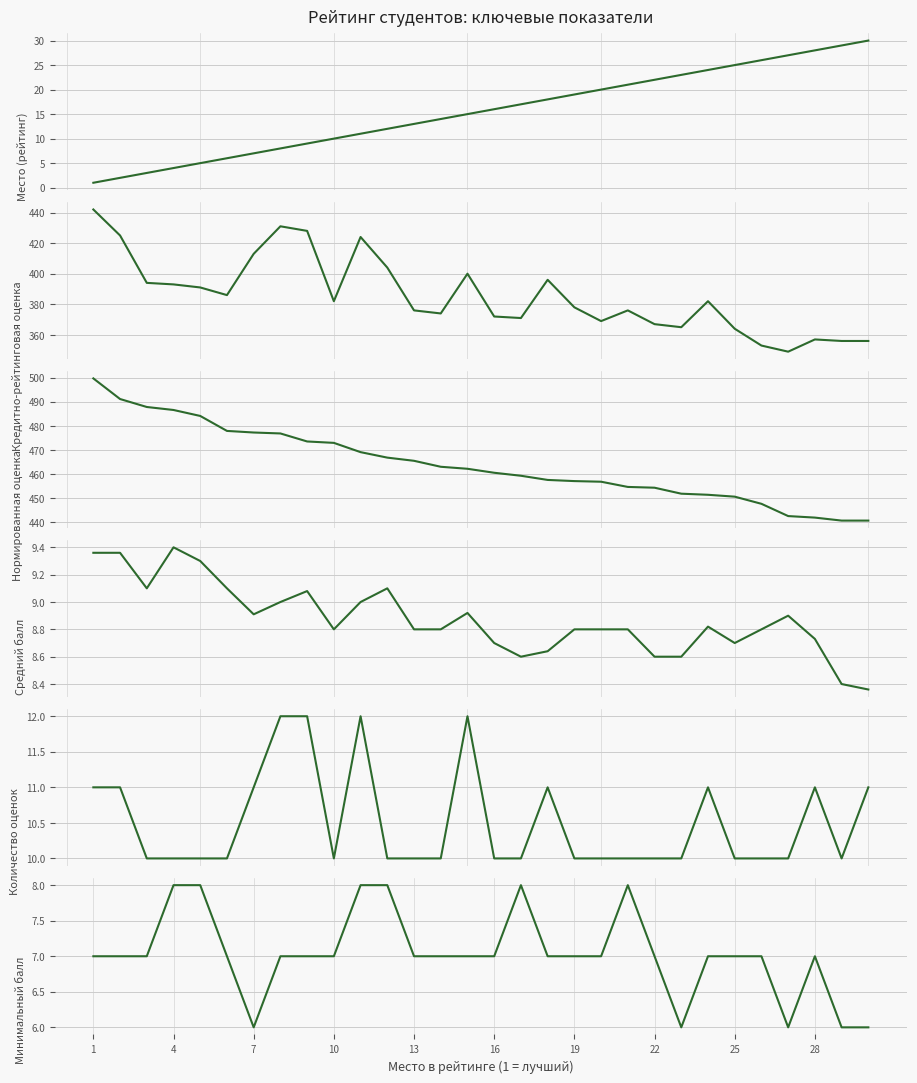

Does the chart display data point markers on the line(s)?

No